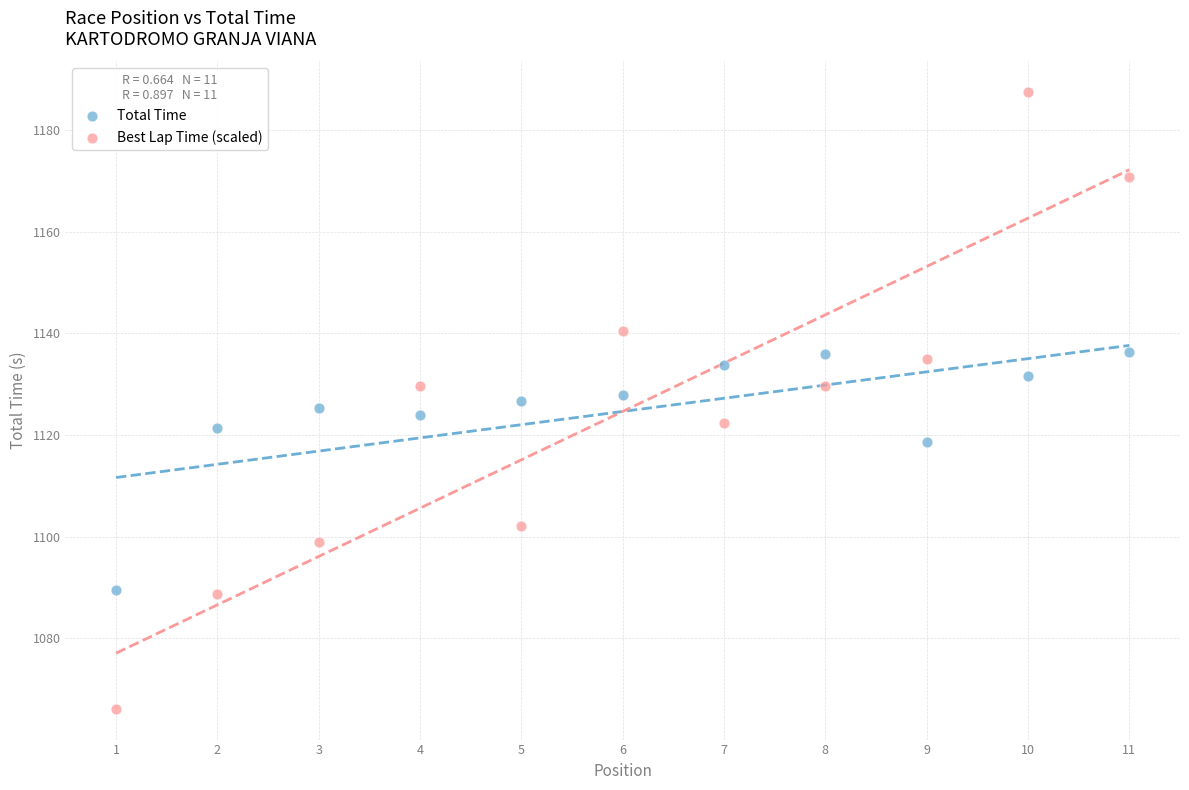

Which series reaches the maximum Y coordinate?

Best Lap Time (scaled)